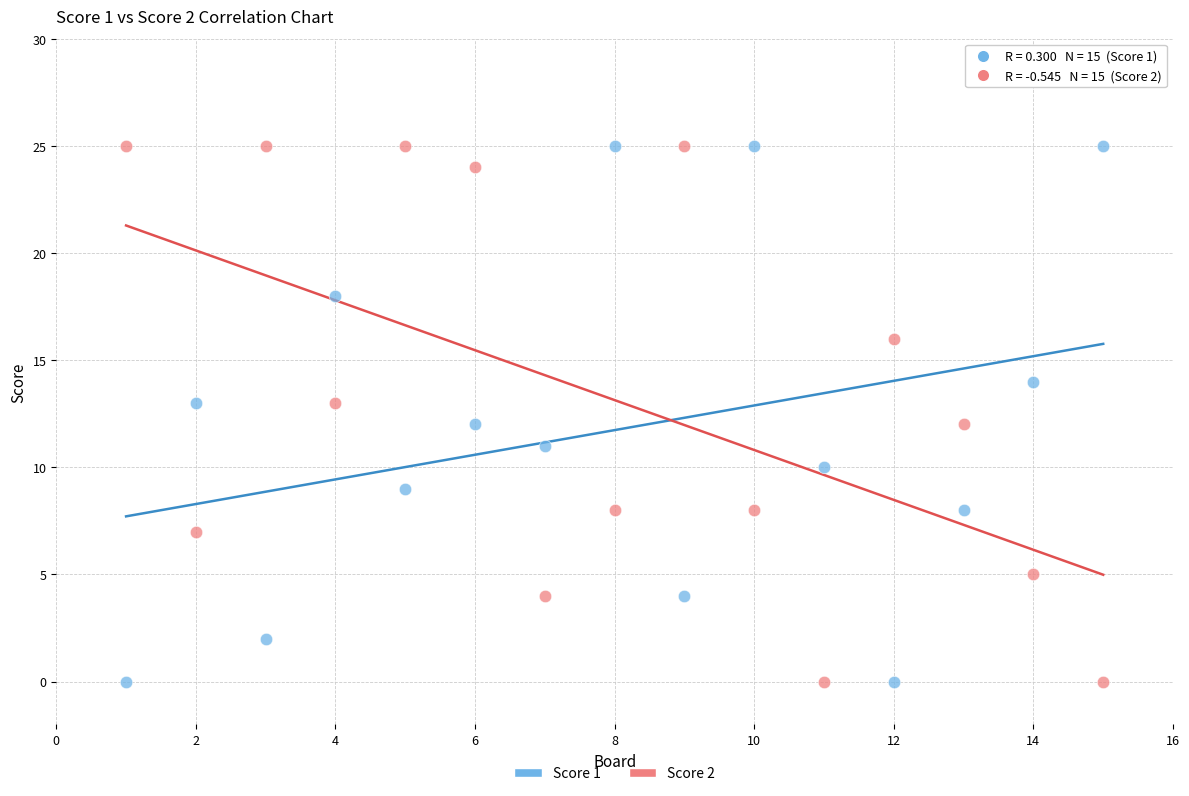

Across all data points, what is the range of Y values (max minus min)?

25